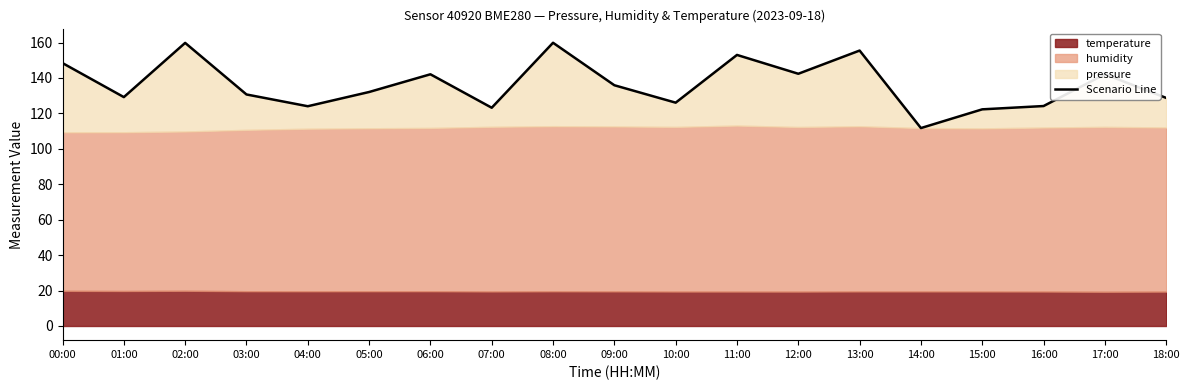

What is the change in value from 11:00 to 15:00?

-30.7